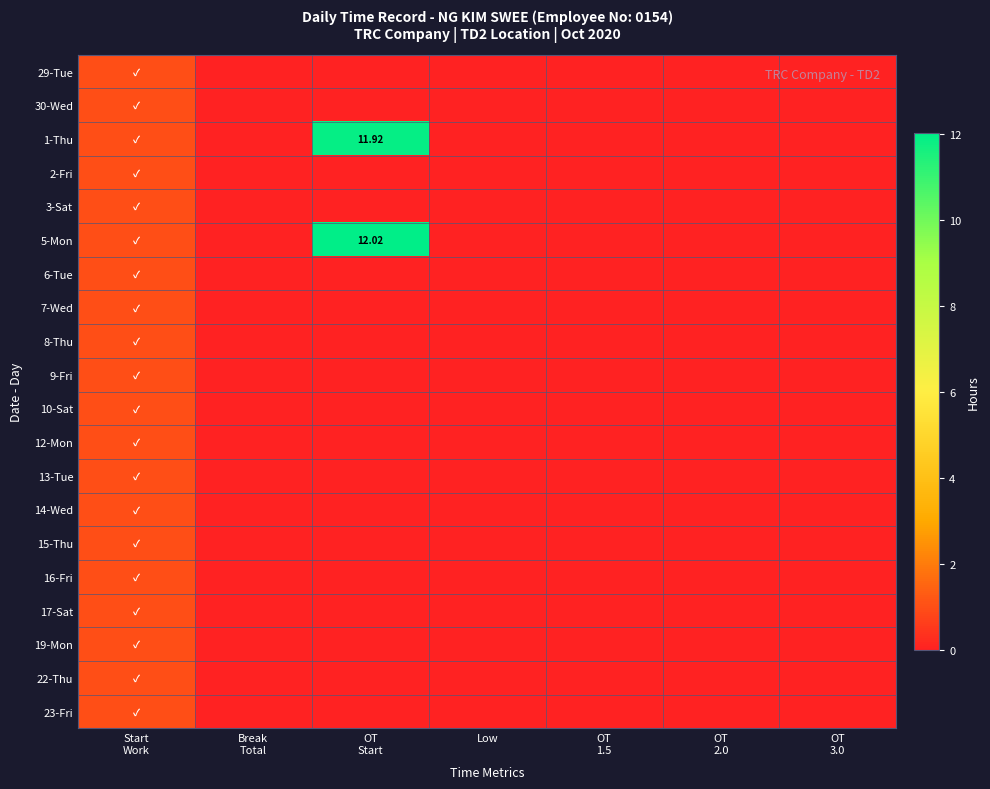

How many data points does each series have?

7